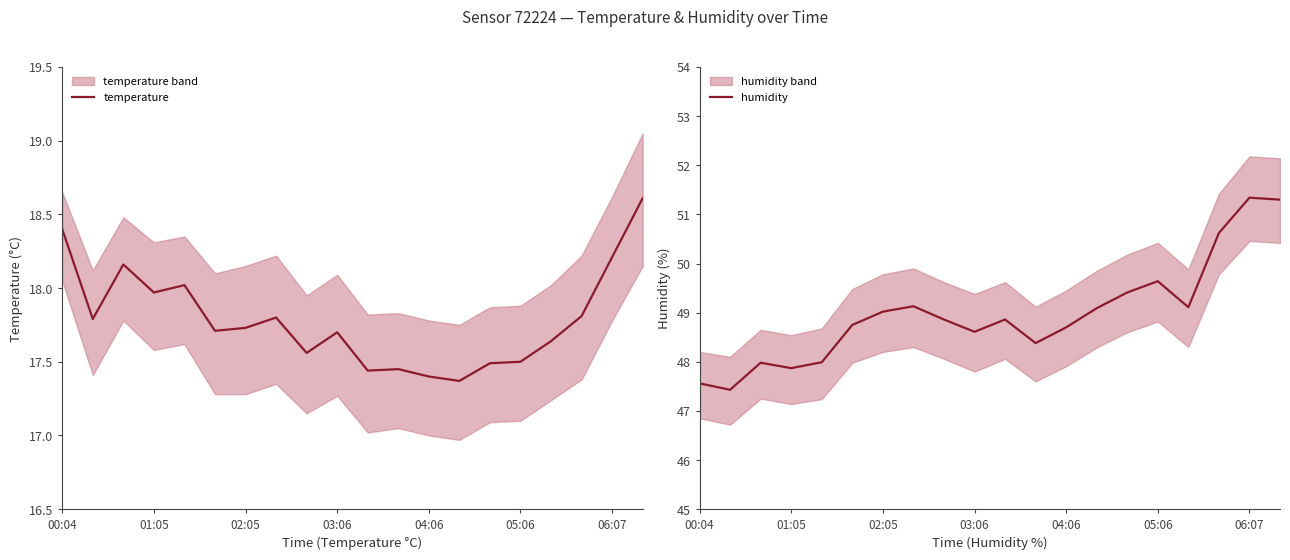

True or false: humidity and temperature cross at least once.

False